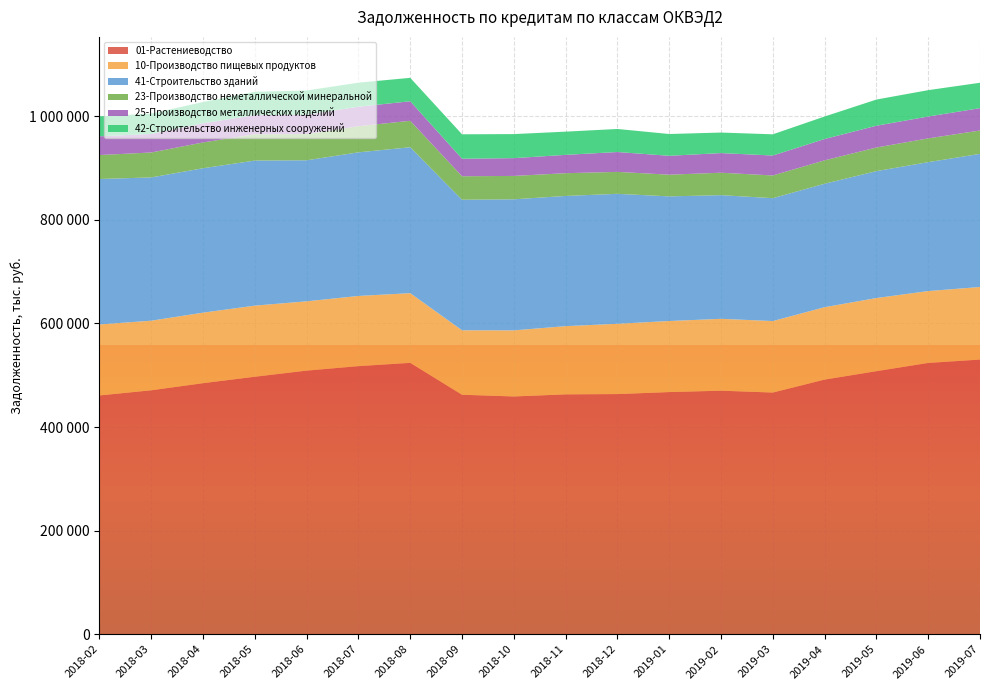

Reading right to left, transcribe all the data shown in this chart.

01-Растениеводство: 530161	523653	507774	491563	466549	470090	467444	463582	463033	458964	462305	523842	517489	508840	497056	484605	470894	460928
10-Производство пищевых продуктов: 140150	138765	141213	139722	137976	138747	137189	135693	131639	127588	124418	134534	135518	133805	137255	136160	134341	137037
41-Строительство зданий: 256977	248868	244965	238328	237229	238730	240581	250847	251388	252999	252027	281698	277218	272237	280020	278786	276578	280788
23-Производство неметаллической минеральной: 45080	45902	45625	45185	43850	43294	41884	42362	43918	45145	45321	51074	50509	50535	50786	49778	48121	46254
25-Производство металлических изделий: 43150	42212	42005	41162	38480	37940	36445	38376	35379	34327	33822	37684	37546	37425	36967	37028	35872	36174
42-Строительство инженерных сооружений: 49044	50887	50547	43449	40954	39614	42067	44482	44814	46419	47186	45237	46445	46730	45053	41090	39167	38523